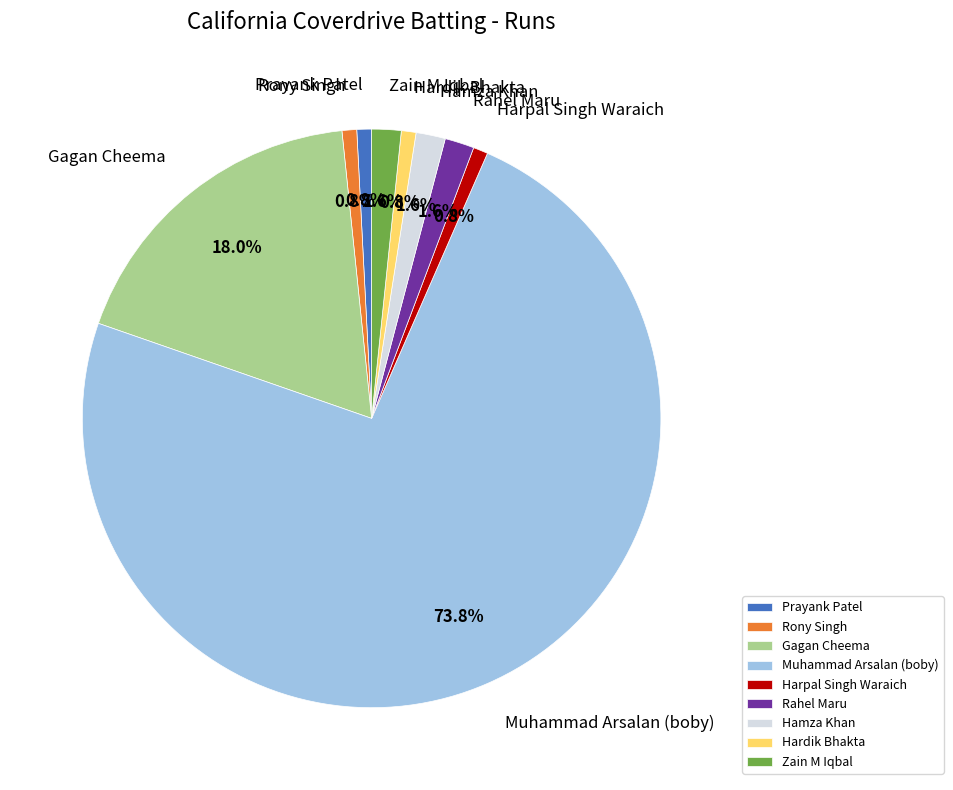

To the nearest percent, what percentage of the pie is Zain M Iqbal?

2%